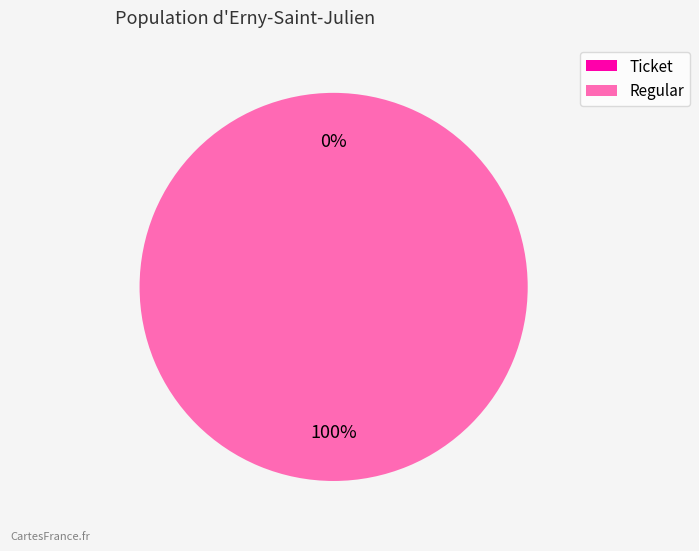

The Ticket slice represents 0% of the pie. True or false?

True